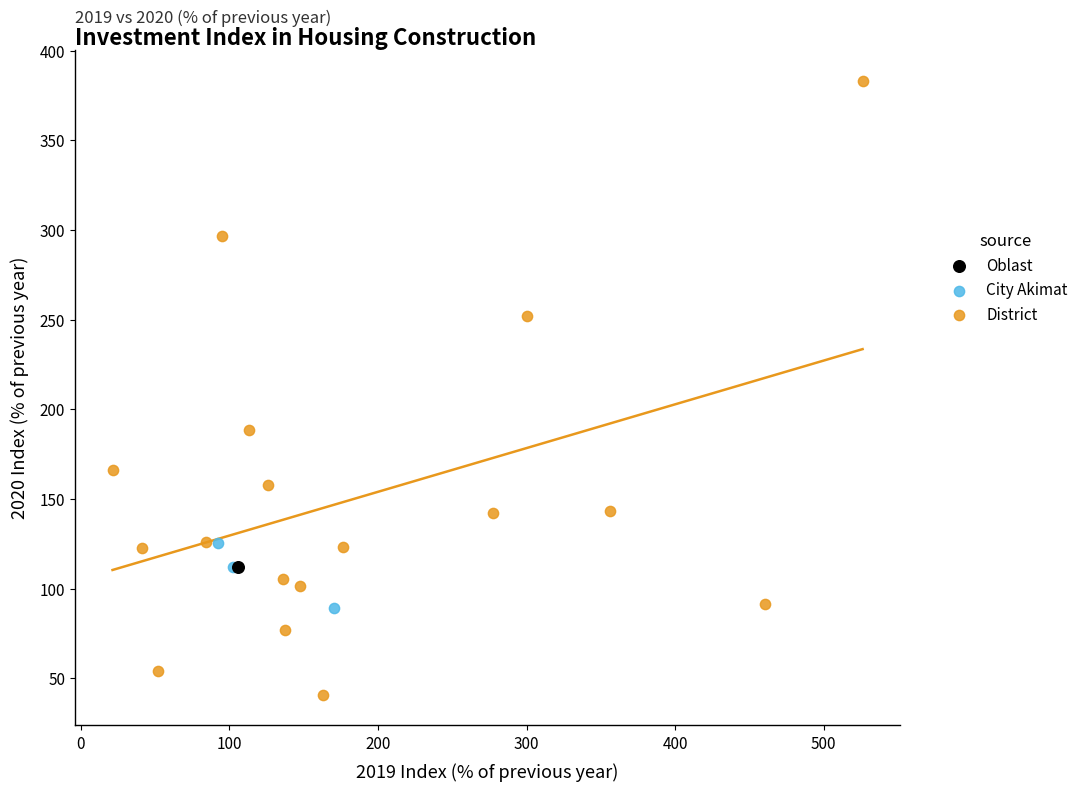

What are all the series names shown in the legend?

Oblast, City Аkimat, District